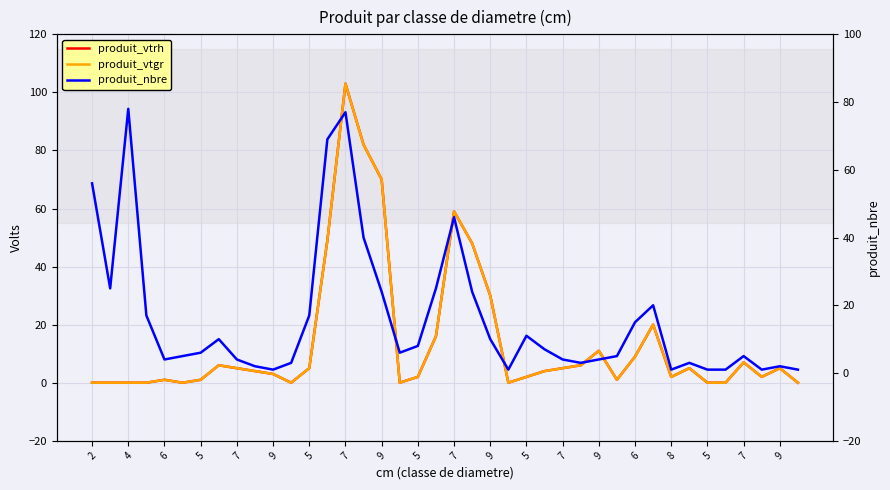

The value of produit_vtgr at 37 is 2. True or false?

True